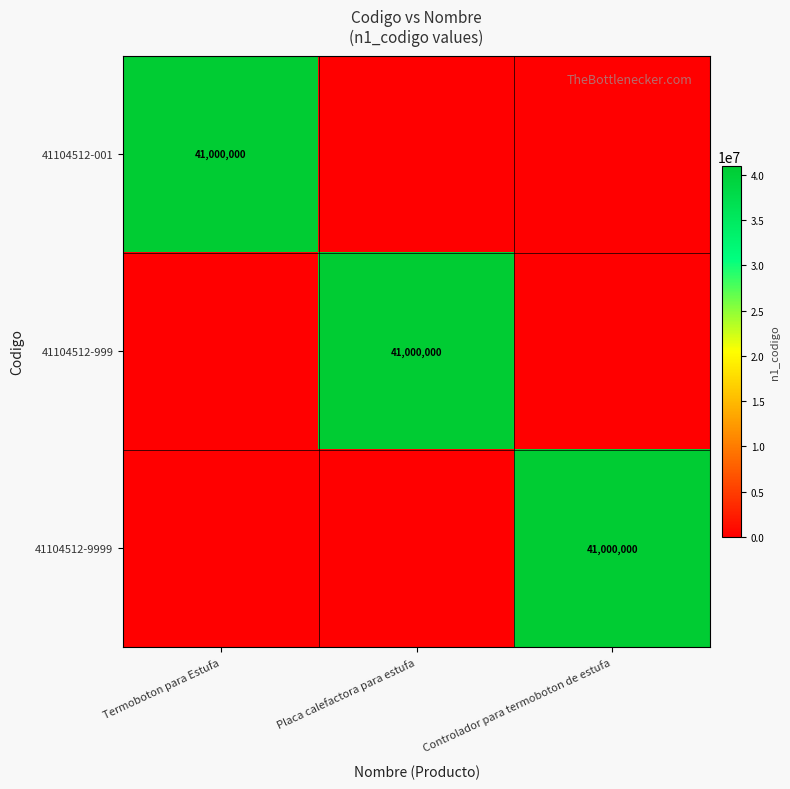

Is it true that 41104512-9999 equals 41000000 at Controlador para termoboton de estufa?

True